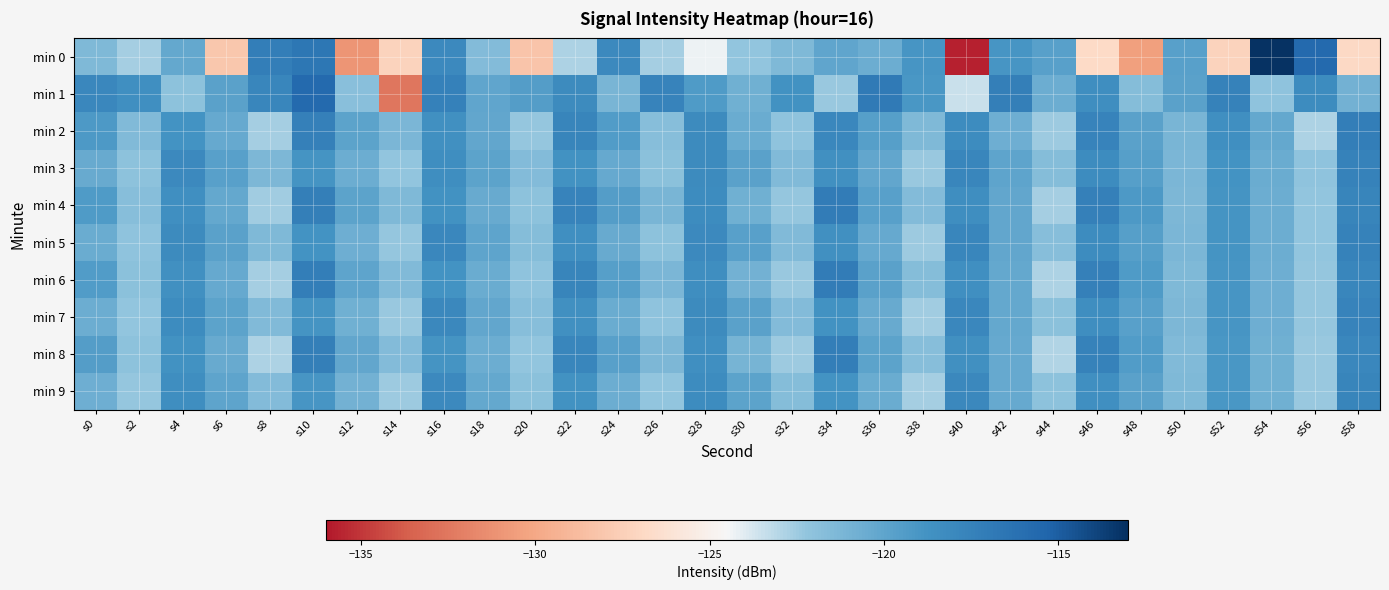

Which series has the largest range (max minus min)?

min 0